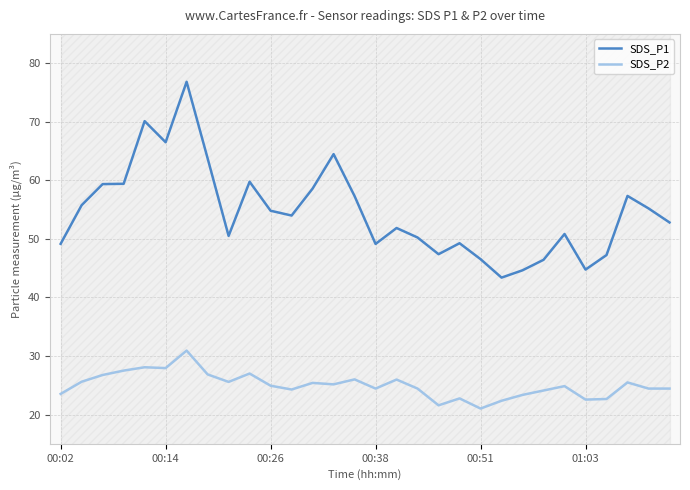

True or false: SDS_P2 and SDS_P1 intersect in this chart.

False